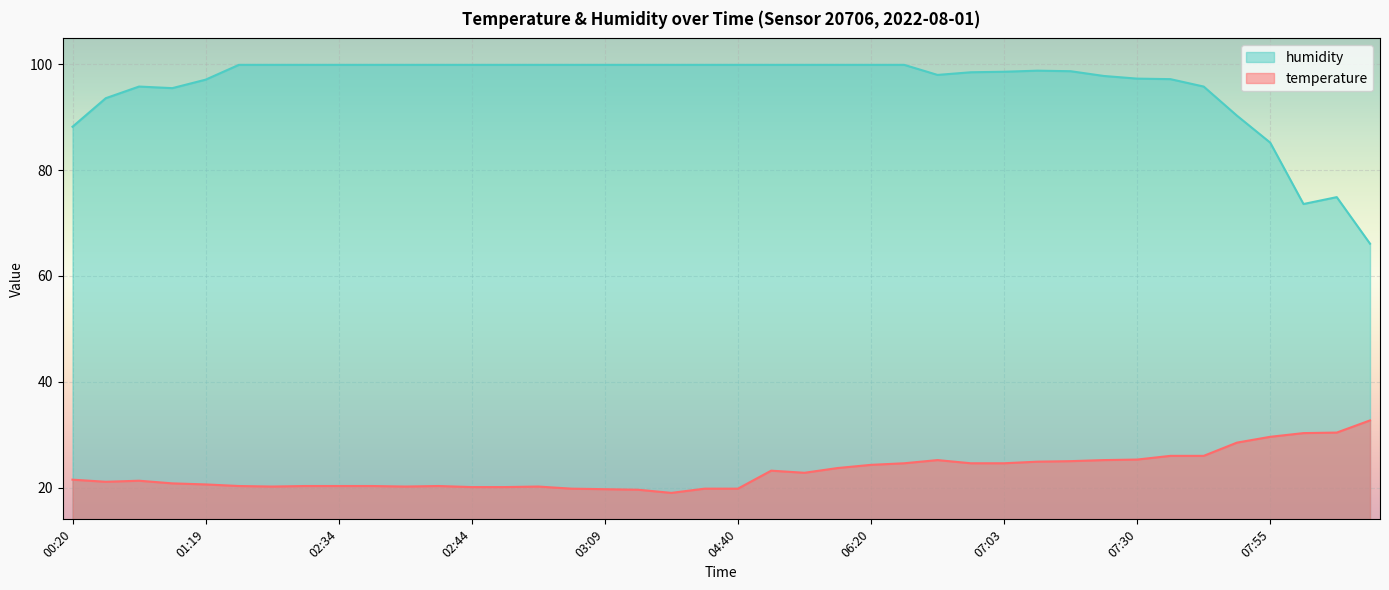

Which series has the largest total across all categories?

humidity